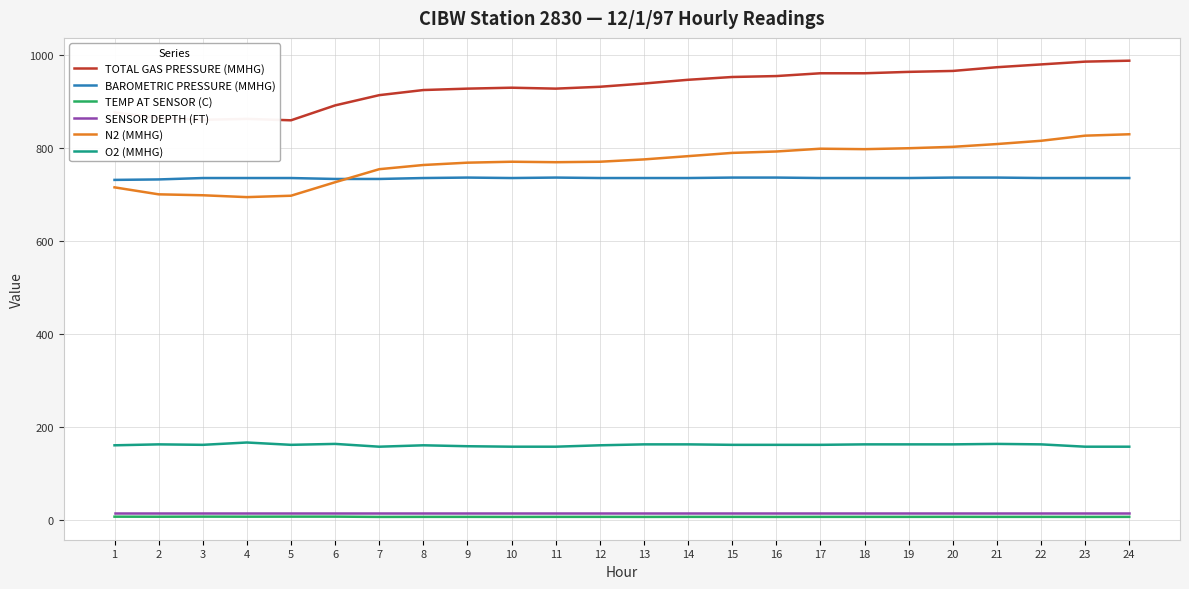

Does the chart have visible grid lines?

Yes